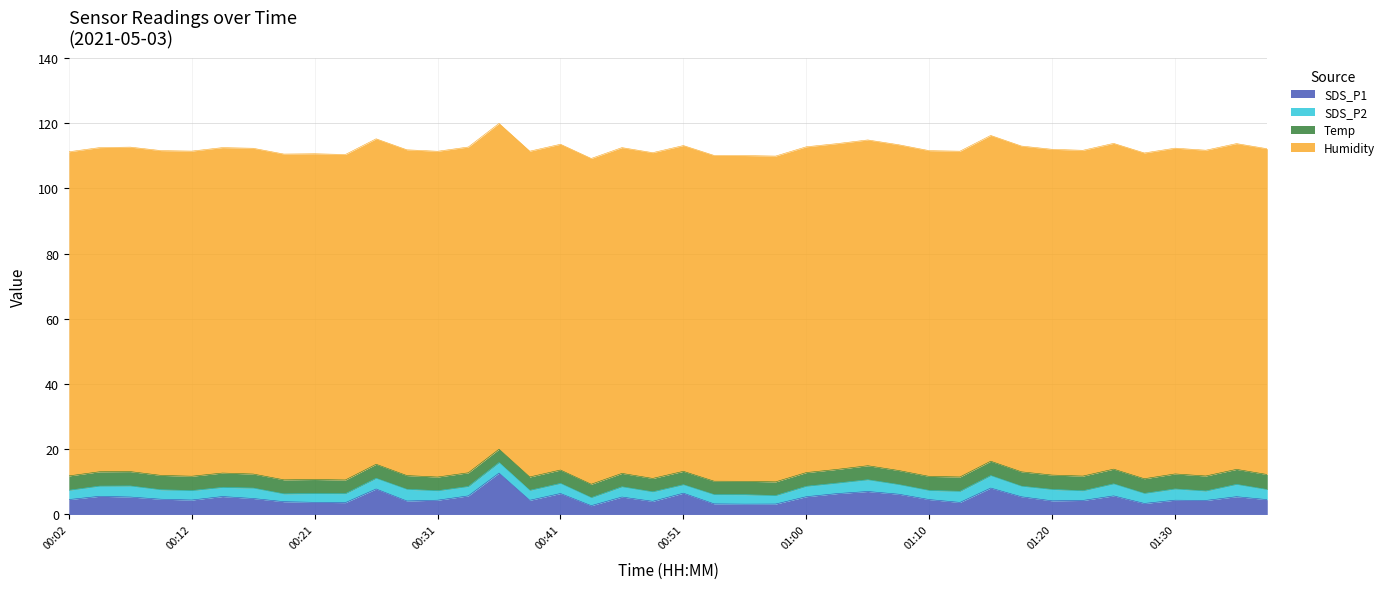

Rank the series at 01:03 from highest to lowest value.

Humidity, SDS_P1, Temp, SDS_P2